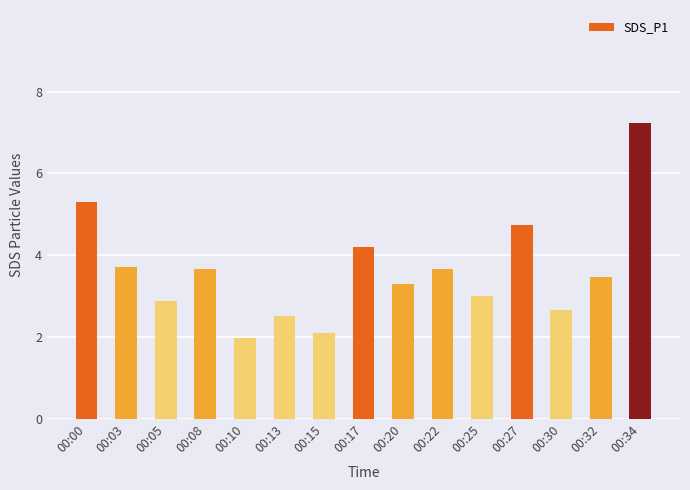

The chart shows a value of 9.5 at 00:00. True or false?

False